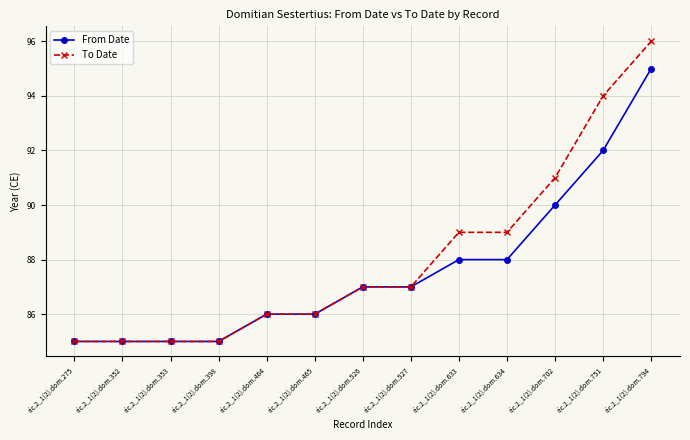

What is the minimum value for To Date?

85